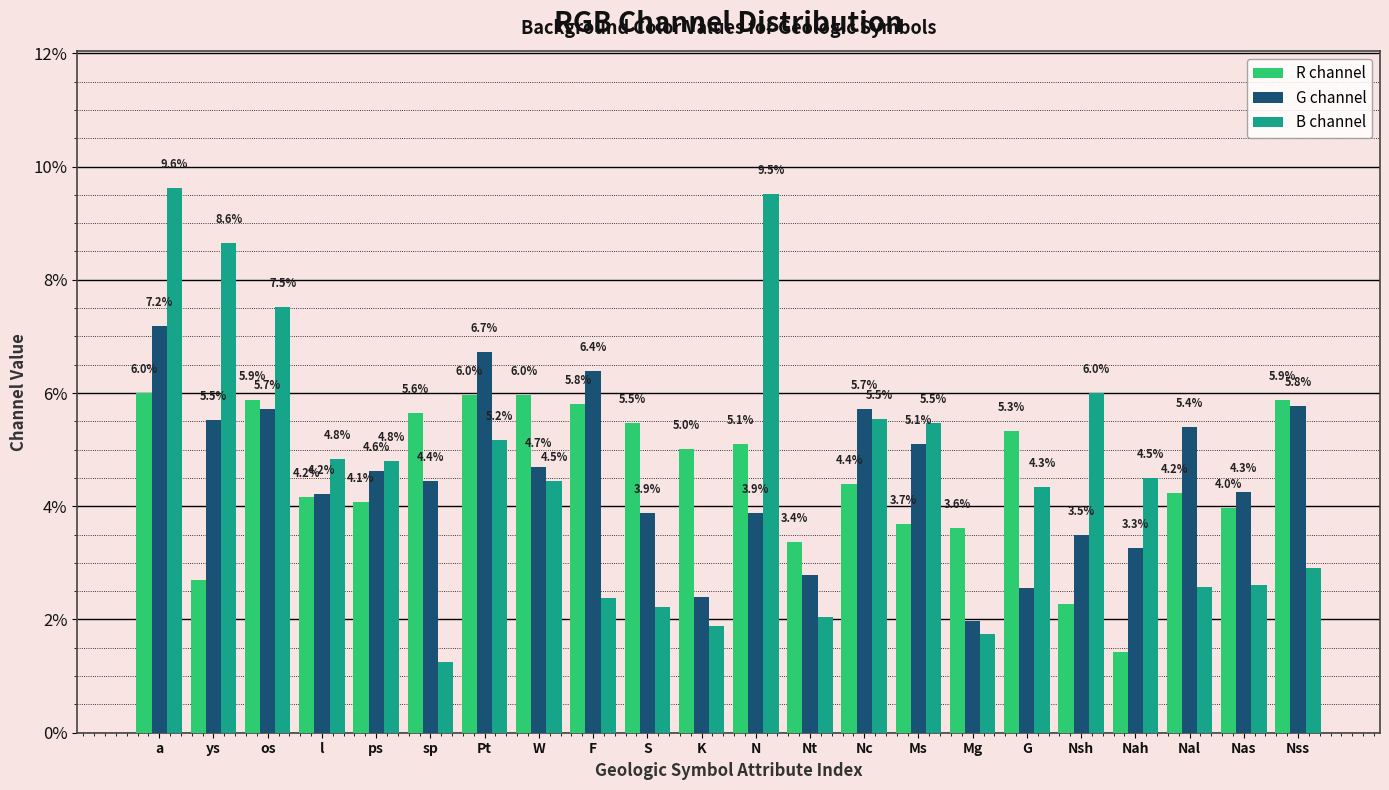

Which series has the widest spread of values?

B channel